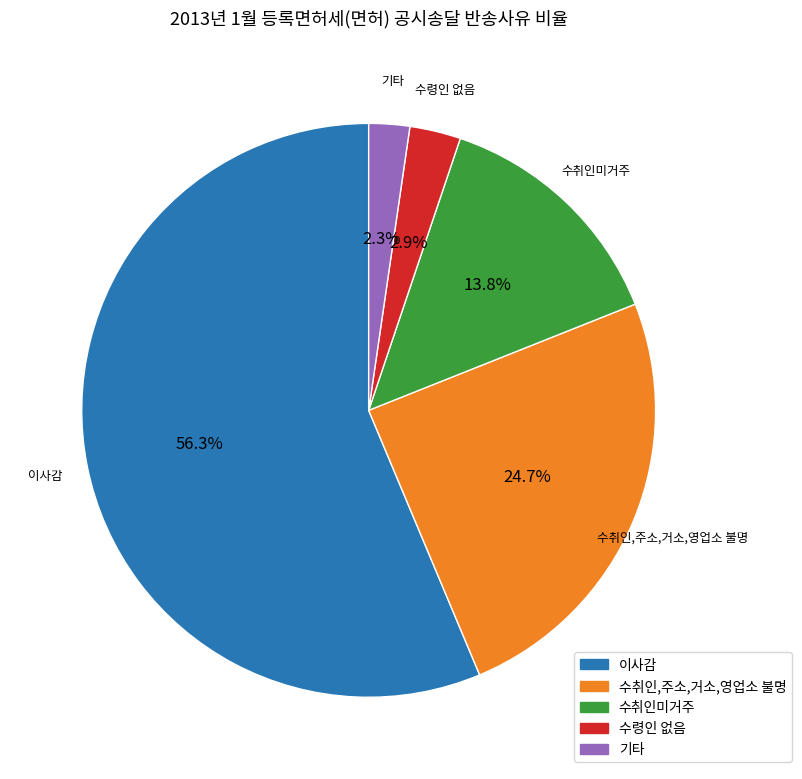

Which category has the biggest portion of the pie?

이사감